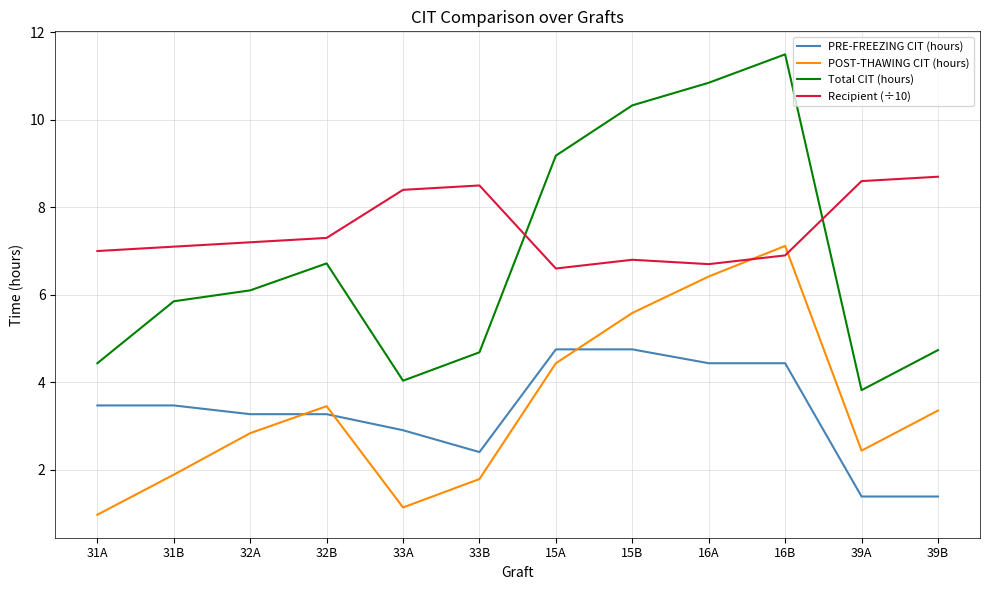

Which series changed the most between 15B and 16B?

POST-THAWING CIT (hours)